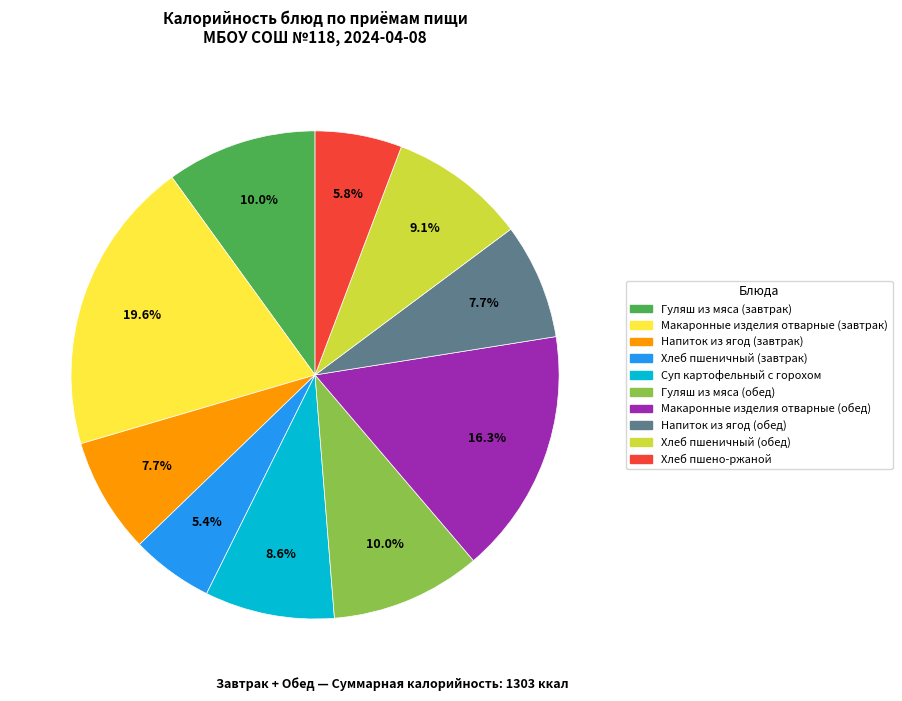

Is it true that Суп картофельный с горохом is 2% of the pie?

False